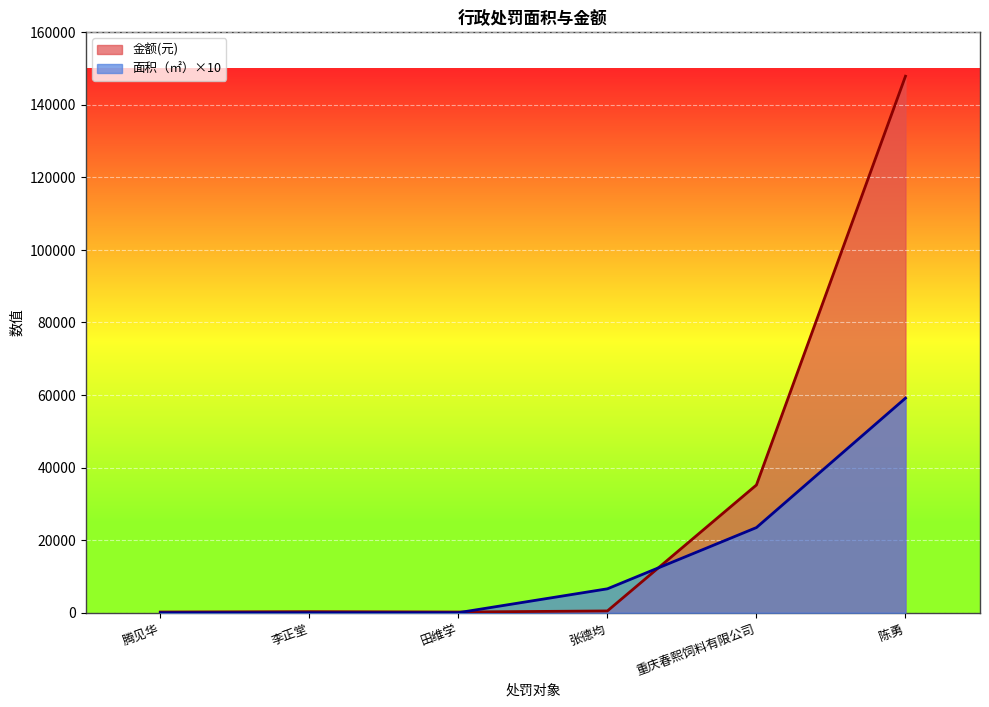

What is the difference between the maximum and second lowest values in the 金额(元) series?

147675